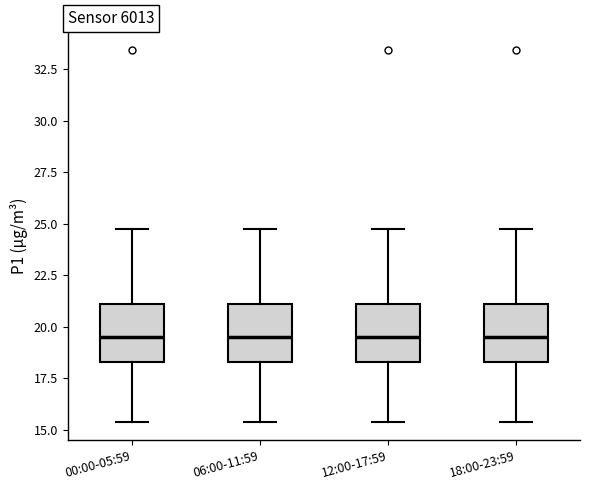

Reading left to right, read every box against the y-axis: the position of its median line, the range the box covers, and the ends of its whiskers. The values are not printed on the chart, so give them approximately, as read against the axis.

00:00-05:59: median 19.5, box 18.5 to 21.0, whiskers 15.5 to 24.5
06:00-11:59: median 19.5, box 18.5 to 21.0, whiskers 15.5 to 24.5
12:00-17:59: median 19.5, box 18.5 to 21.0, whiskers 15.5 to 24.5
18:00-23:59: median 19.5, box 18.5 to 21.0, whiskers 15.5 to 24.5